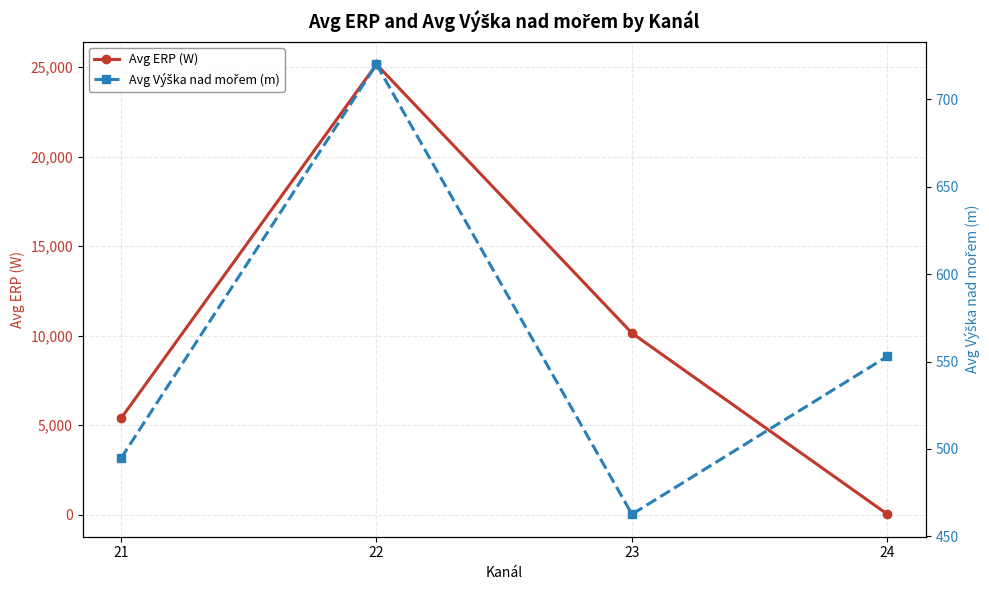

At 21, list the series in order from largest to smallest.

Avg ERP (W), Avg Výška nad mořem (m)